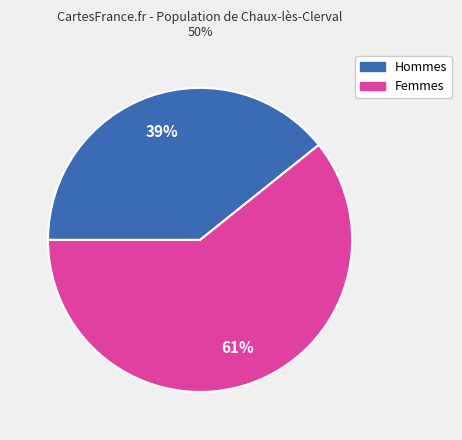

Is there any slice that represents more than half of the pie?

Yes